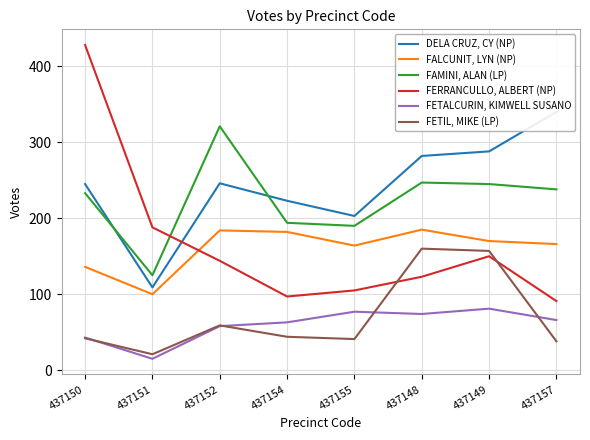

Is it true that FETALCURIN, KIMWELL SUSANO equals 77 at 437155?

True